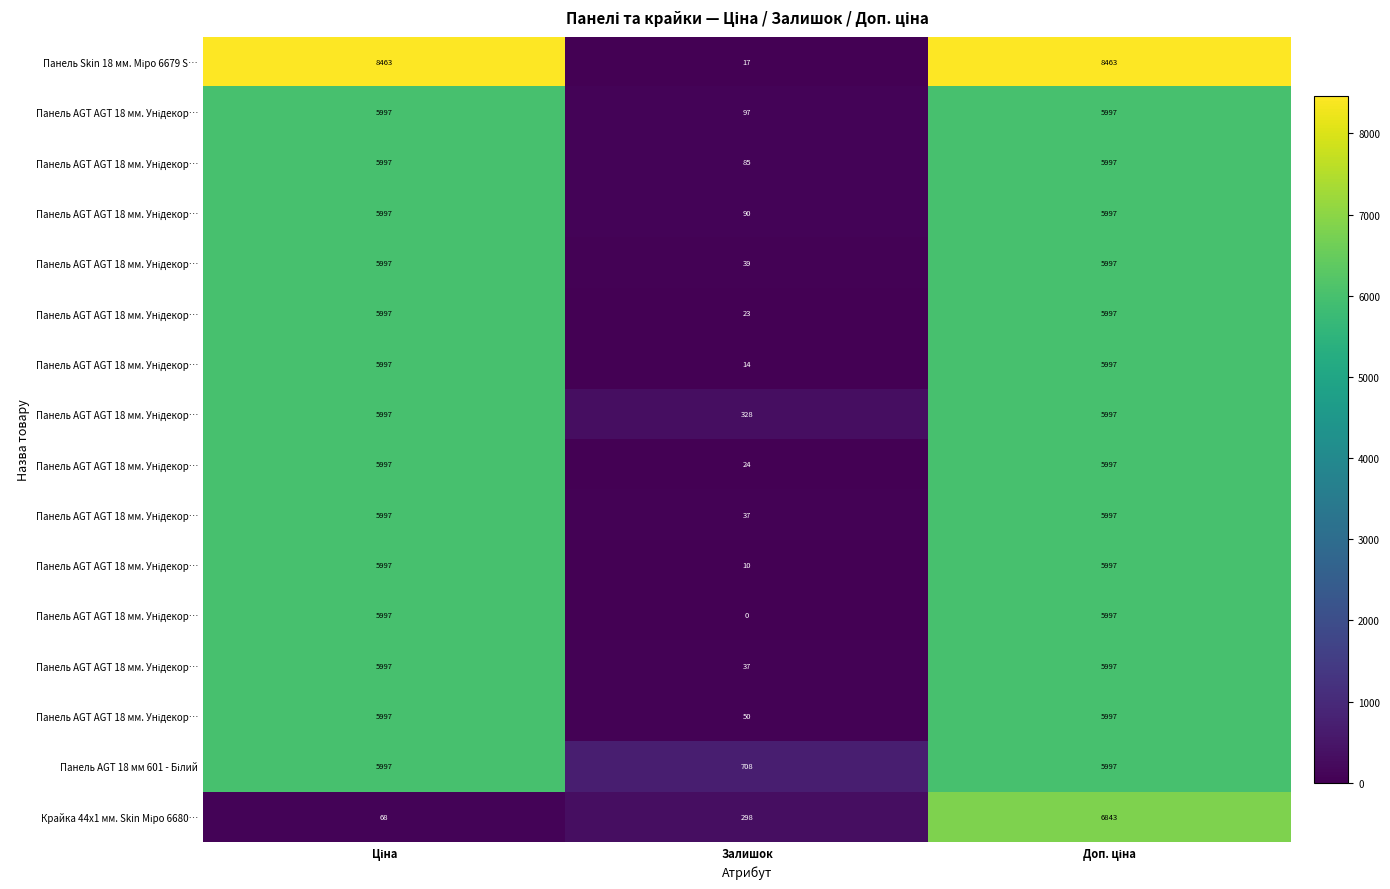

What is the maximum value shown in the chart?

8463.0